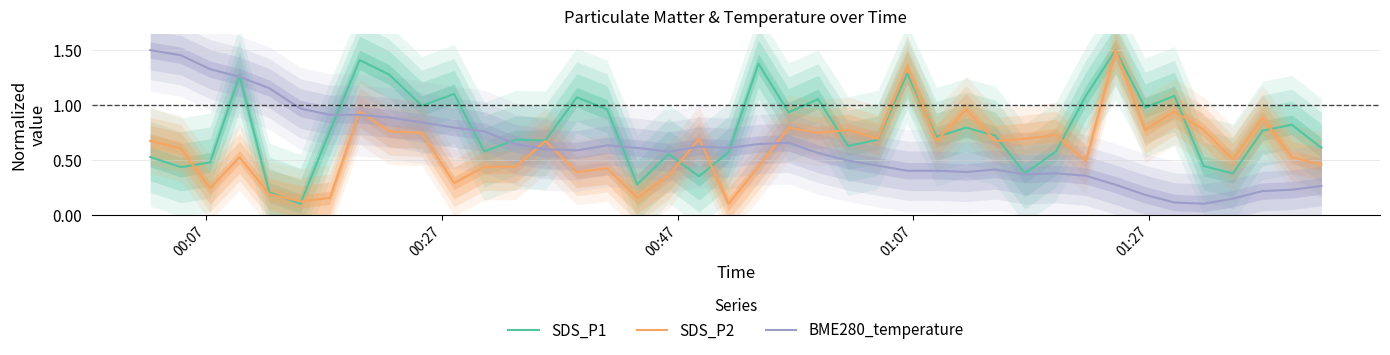

After their last crossing, which series has the higher values: BME280_temperature or SDS_P2?

SDS_P2